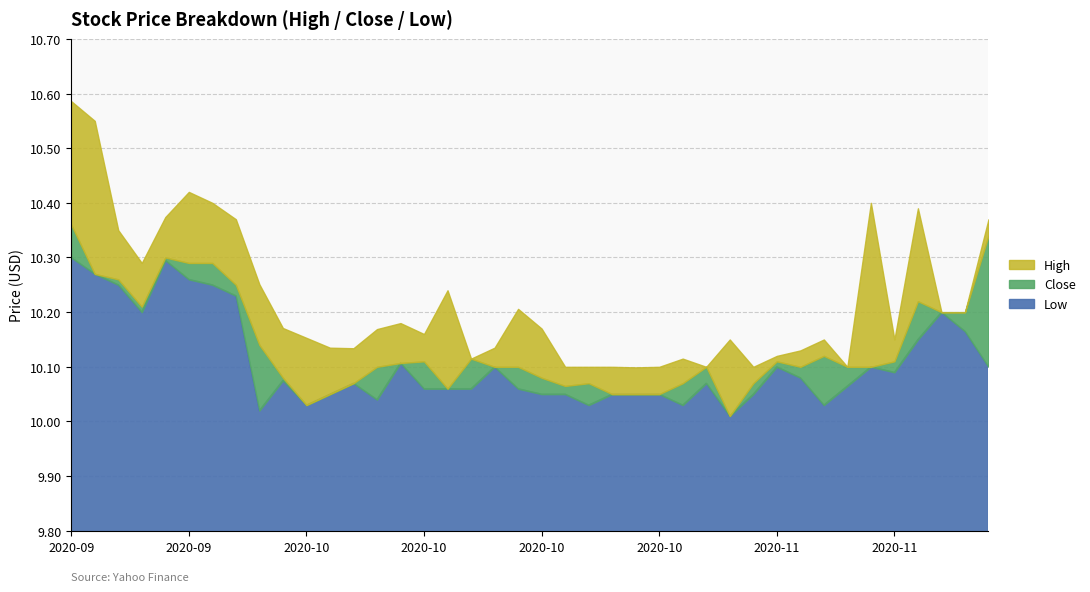

What is the difference between the maximum and minimum values in the High series?

0.5